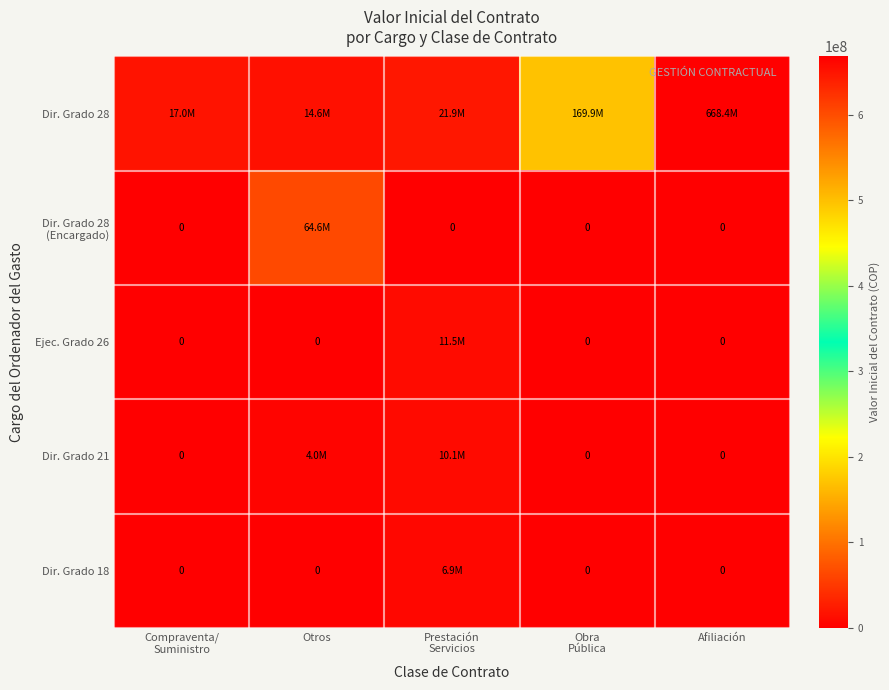

How many distinct data groups are displayed?

5